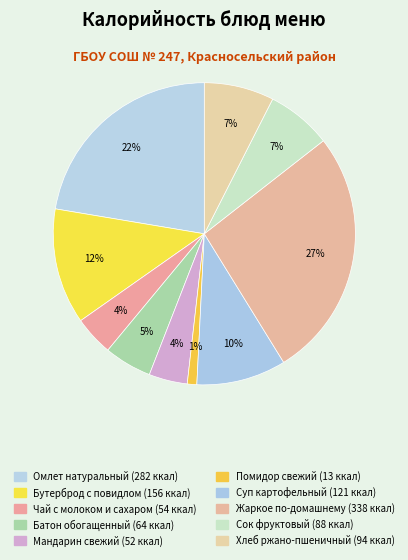

What is the smallest slice in the pie chart?

Помидор свежий